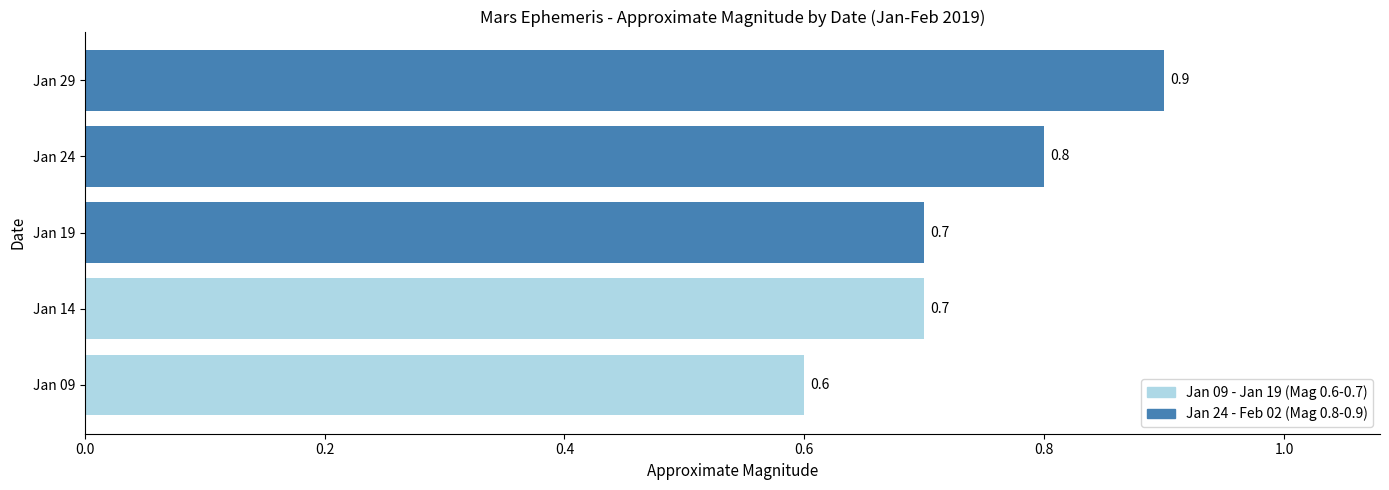

What is the difference between the maximum and minimum values?

0.3